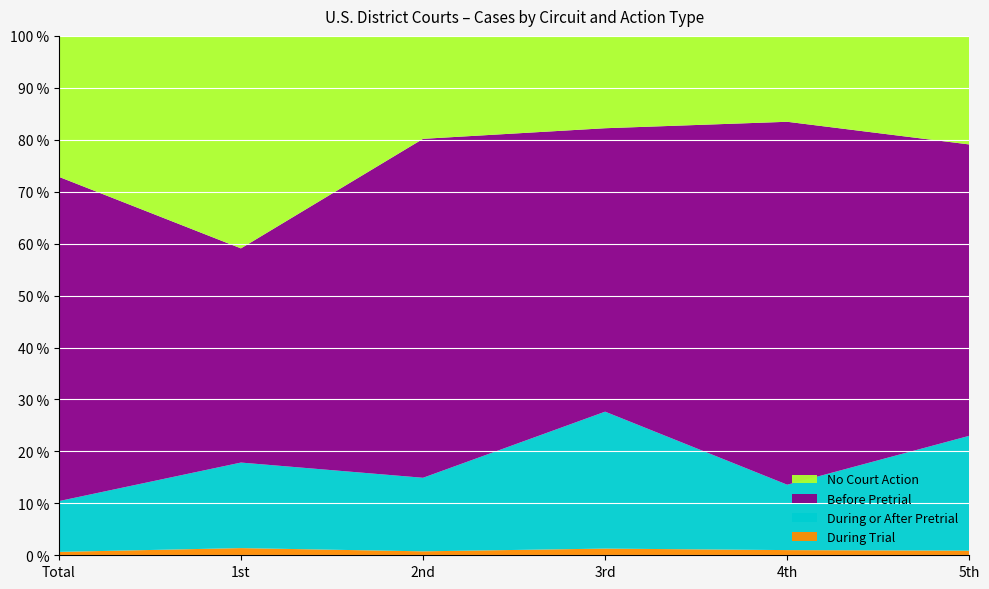

Reading left to right, what are all the values shown in this chart?

During Trial: Total=1876	1st=64	2nd=183	3rd=257	4th=113	5th=289
During or After Pretrial: Total=28175	1st=762	2nd=3416	3rd=5263	4th=1426	5th=7232
Before Pretrial: Total=179944	1st=1908	2nd=15739	3rd=10894	4th=7915	5th=18337
No Court Action: Total=78194	1st=1893	2nd=4780	3rd=3549	4th=1873	5th=6833
Total Cases: Total=288189	1st=4627	2nd=24118	3rd=19963	4th=11327	5th=32691